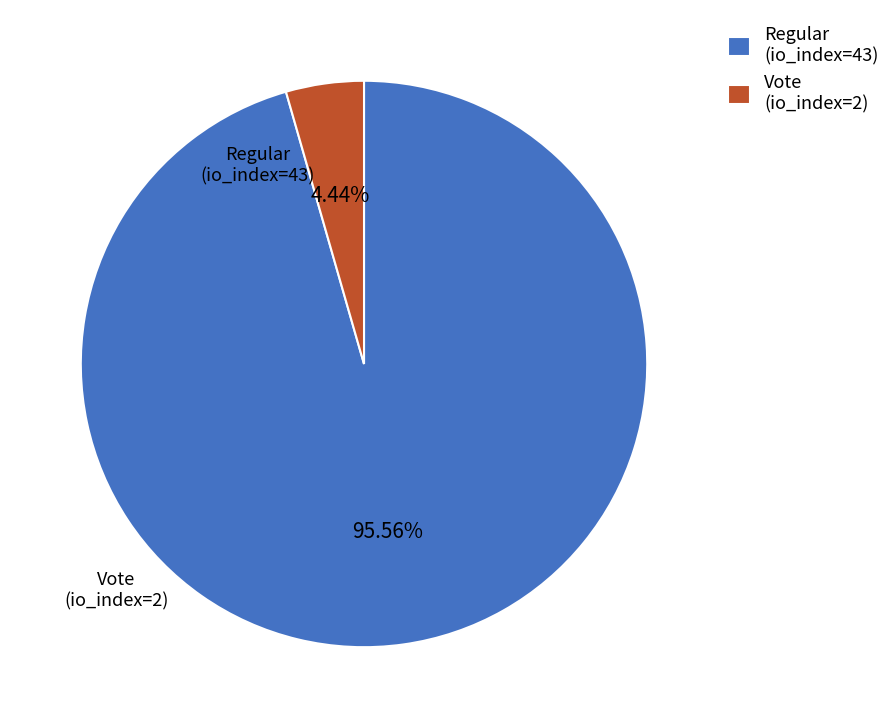

True or false: Vote (io_index=2) accounts for 15% of the total.

False